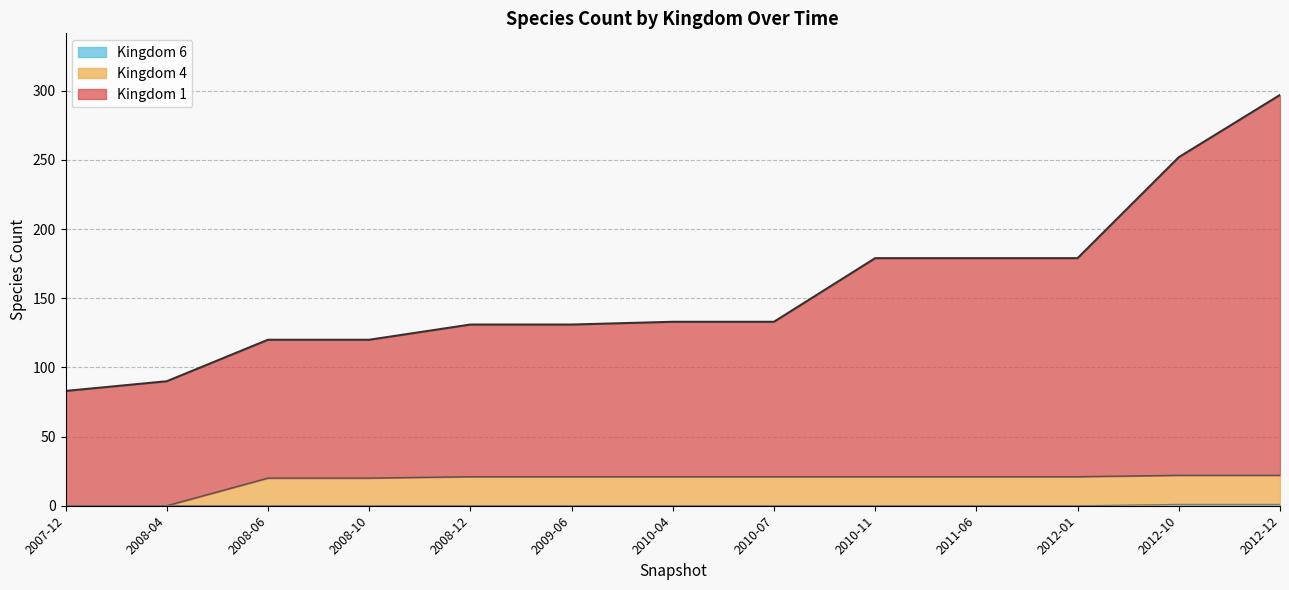

At which category is the sum across all series the highest?

2012-12